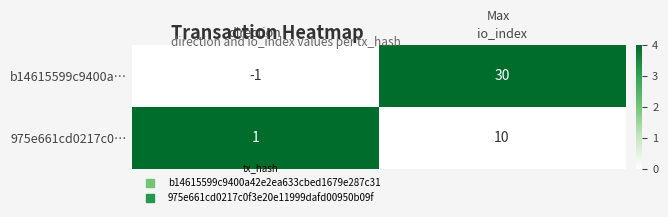

Which category has the lowest value across all series?

direction